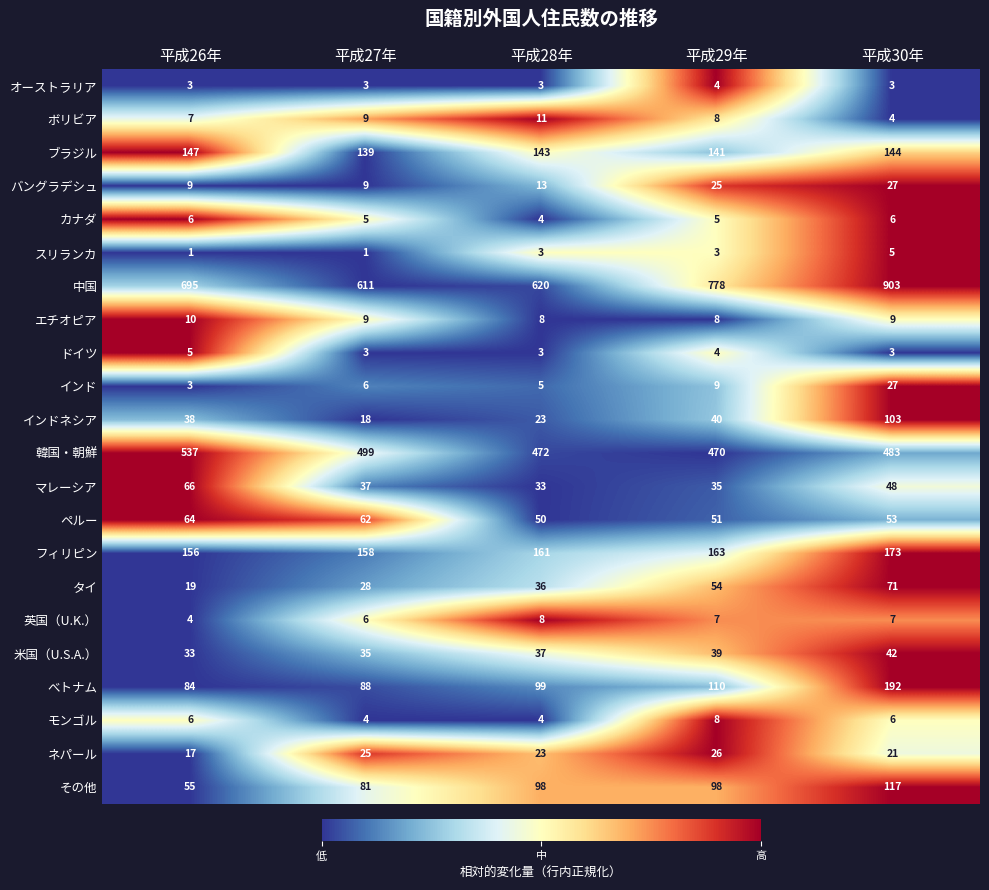

What is the greatest value displayed?

903